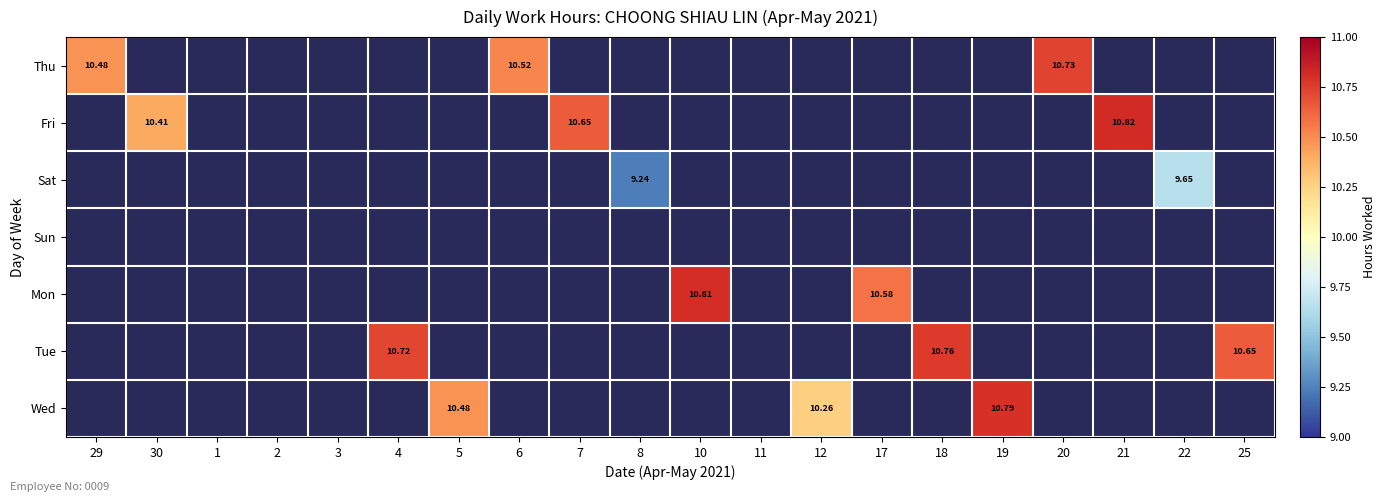

Is the value of Tue at 19 greater than the value of Fri at 19?

No